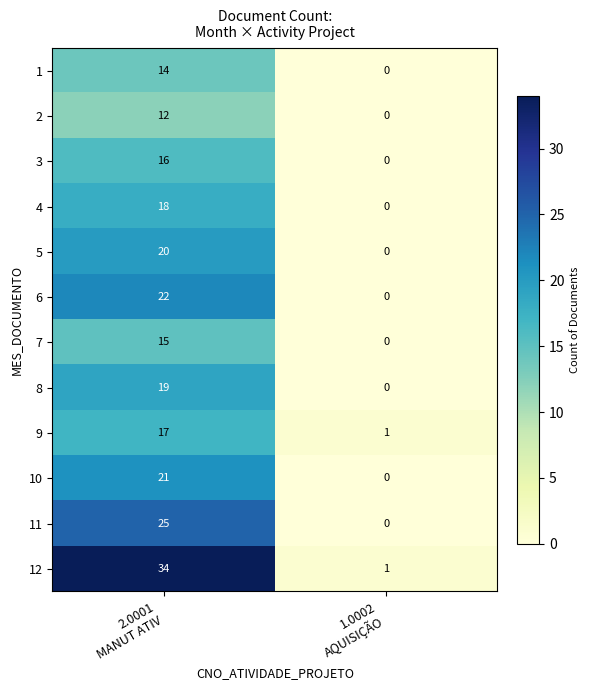

Reading right to left, transcribe all the data shown in this chart.

1: 0	14
2: 0	12
3: 0	16
4: 0	18
5: 0	20
6: 0	22
7: 0	15
8: 0	19
9: 1	17
10: 0	21
11: 0	25
12: 1	34